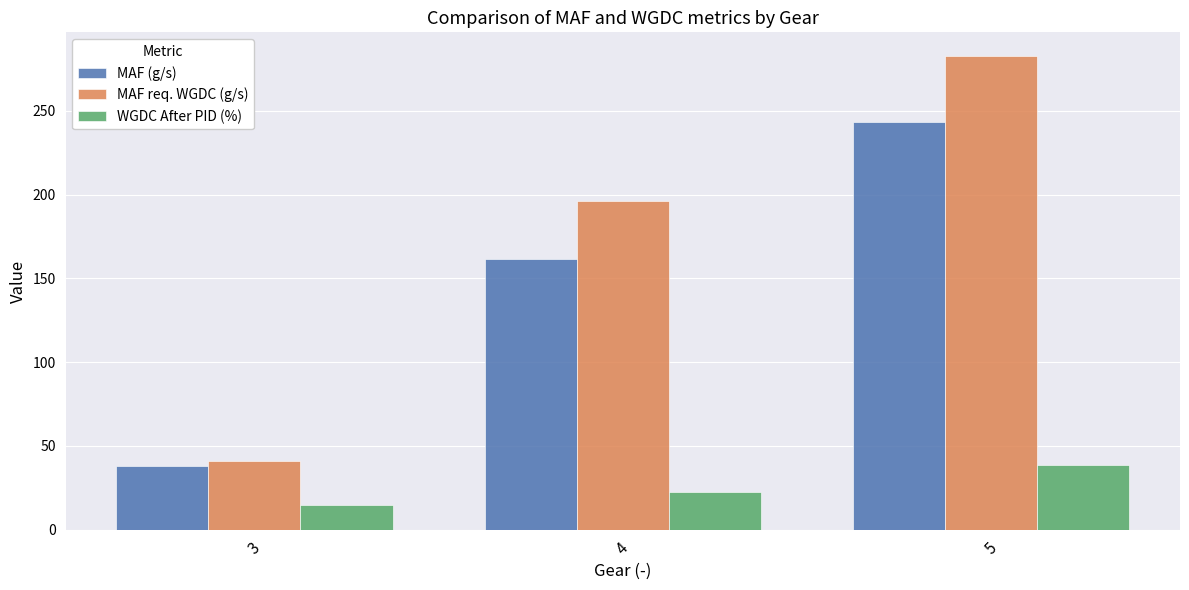

How many bars are there in each group?

3